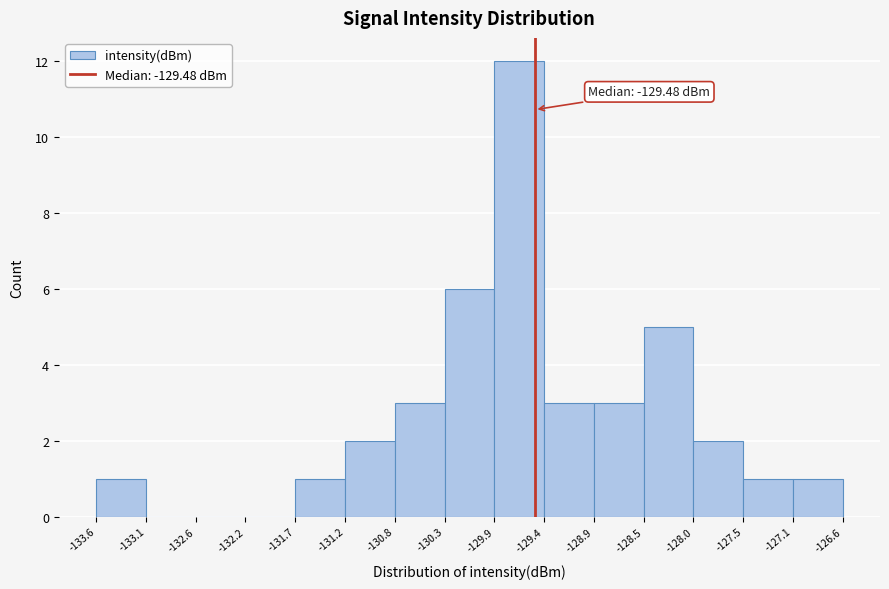

Over which range of the x-axis is the bar tallest?

-129.9 to -129.4